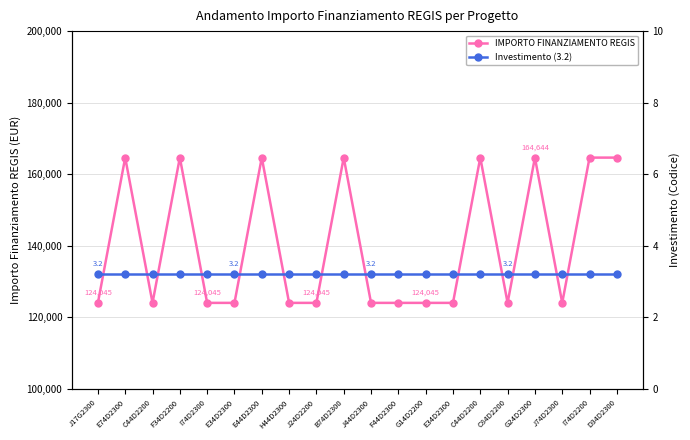

How many distinct data groups are displayed?

2